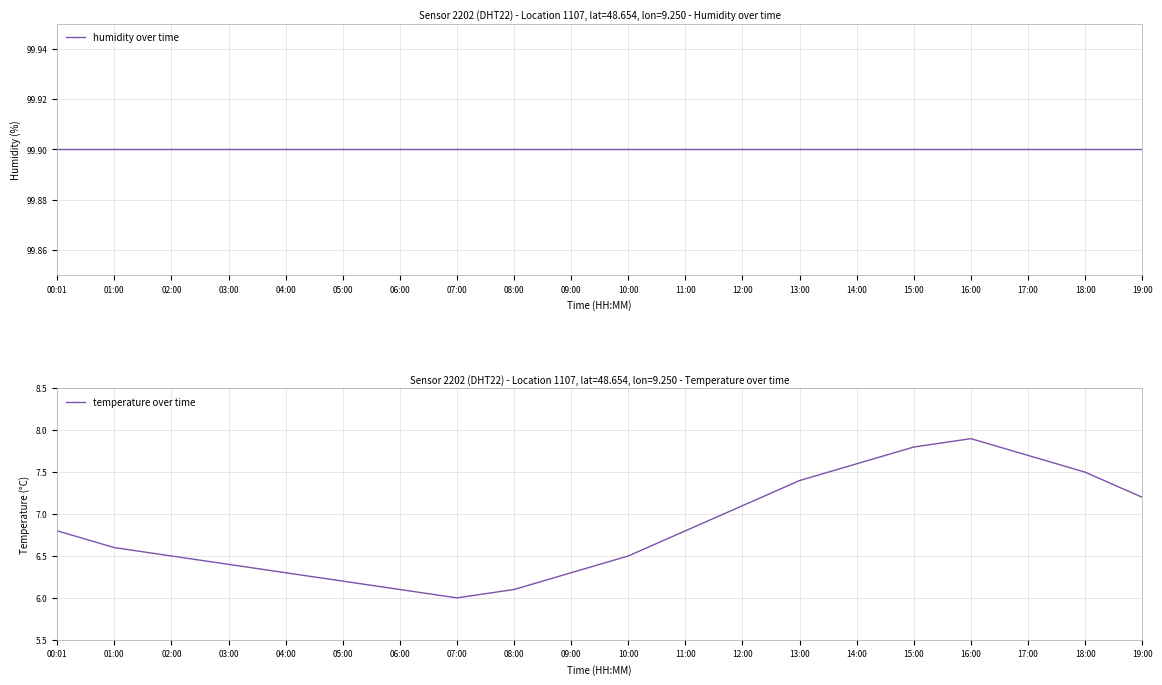

Reading left to right, extract all data points from this chart.

humidity over time: 00:01=99.9	01:00=99.9	02:00=99.9	03:00=99.9	04:00=99.9	05:00=99.9	06:00=99.9	07:00=99.9	08:00=99.9	09:00=99.9	10:00=99.9	11:00=99.9	12:00=99.9	13:00=99.9	14:00=99.9	15:00=99.9	16:00=99.9	17:00=99.9	18:00=99.9	19:00=99.9
temperature over time: 00:01=6.8	01:00=6.6	02:00=6.5	03:00=6.4	04:00=6.3	05:00=6.2	06:00=6.1	07:00=6.0	08:00=6.1	09:00=6.3	10:00=6.5	11:00=6.8	12:00=7.1	13:00=7.4	14:00=7.6	15:00=7.8	16:00=7.9	17:00=7.7	18:00=7.5	19:00=7.2